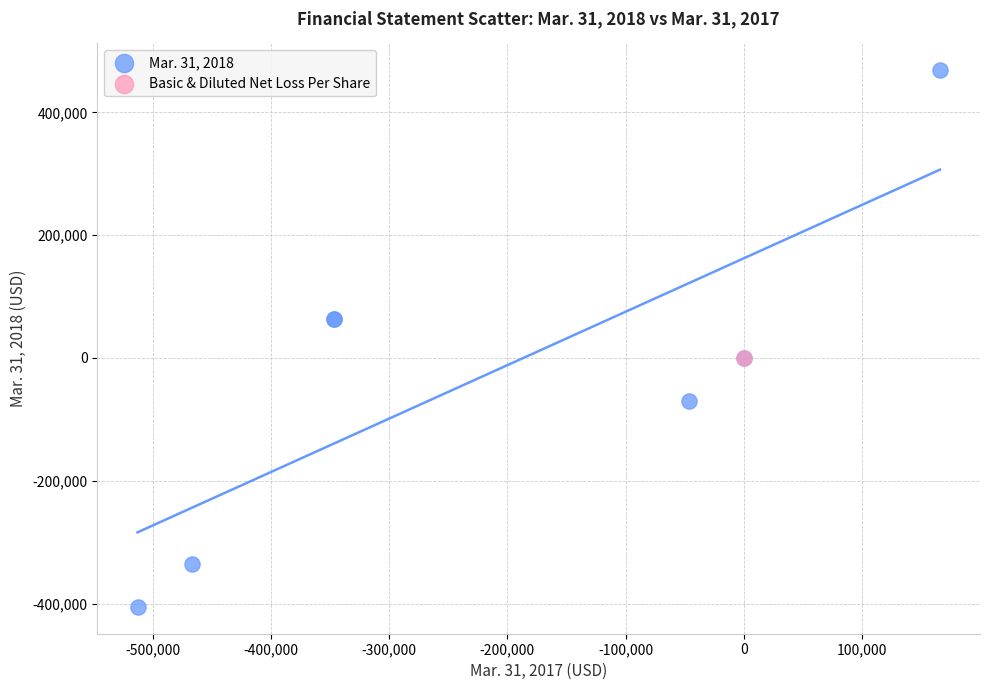

What are all the series names shown in the legend?

Mar. 31, 2018, Basic & Diluted Net Loss Per Share